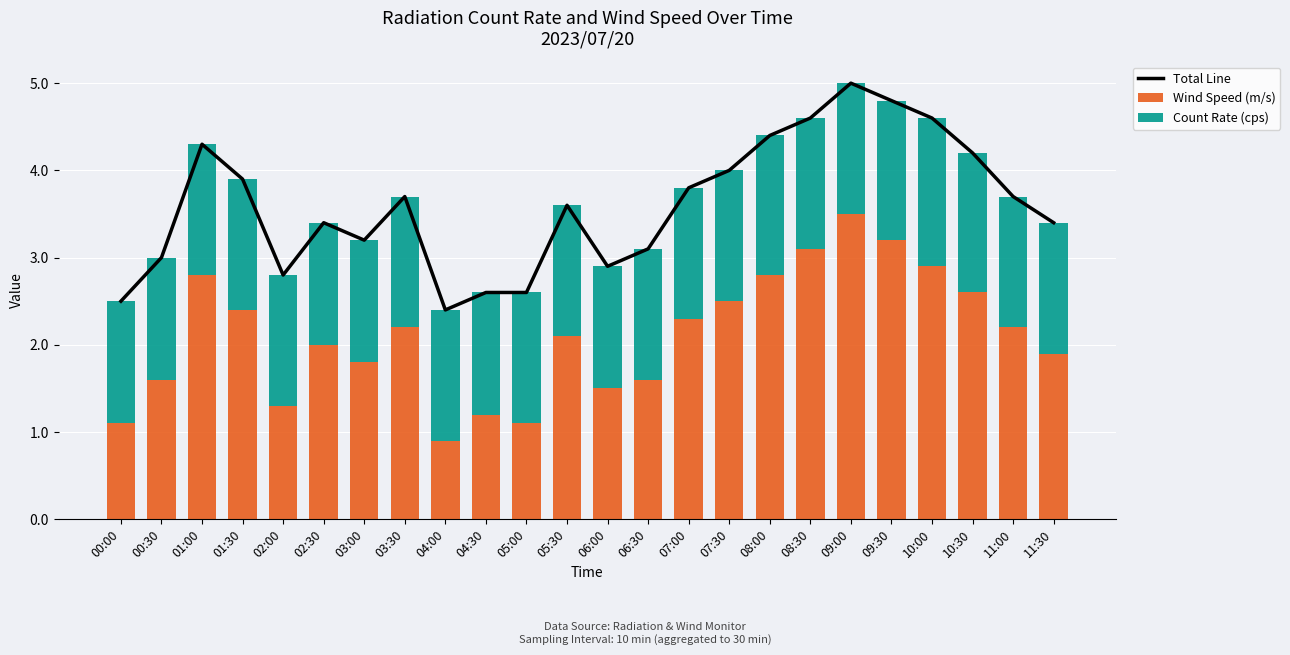

What is the sum of all Wind Speed (m/s) values?

50.6